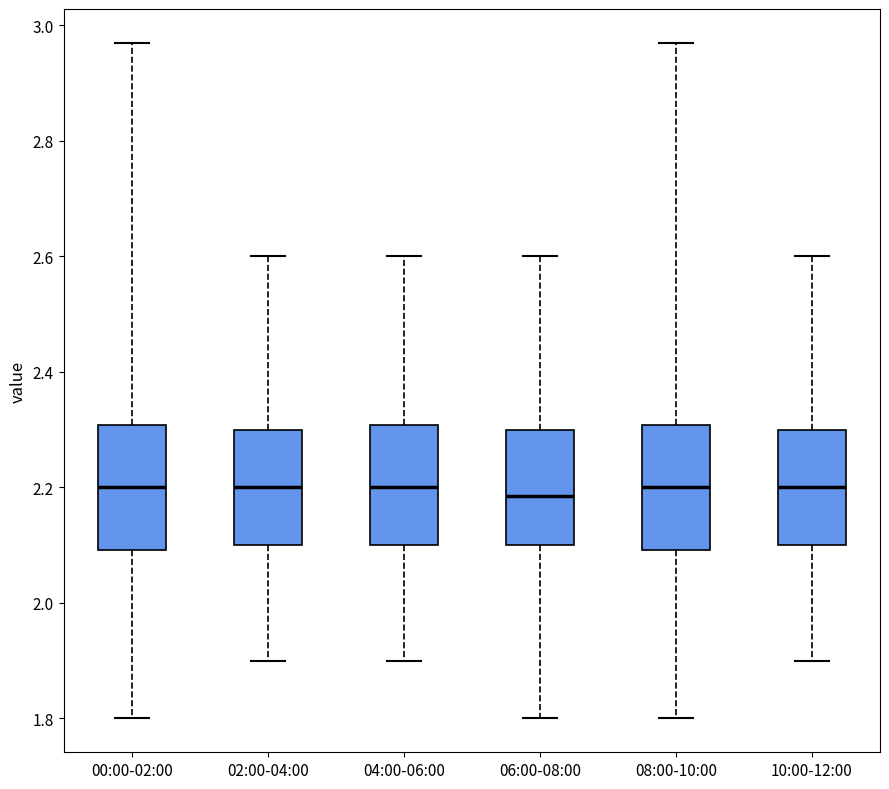

Reading left to right, transcribe this box plot: for each box, give where its median line is, the range the box spans, and where its two whiskers end, as read against the y-axis. The values are not printed on the chart, so give them approximately, as read against the axis.

00:00-02:00: median 2.20, box 2.10 to 2.30, whiskers 1.80 to 2.98
02:00-04:00: median 2.20, box 2.10 to 2.30, whiskers 1.90 to 2.60
04:00-06:00: median 2.20, box 2.10 to 2.30, whiskers 1.90 to 2.60
06:00-08:00: median 2.18, box 2.10 to 2.30, whiskers 1.80 to 2.60
08:00-10:00: median 2.20, box 2.10 to 2.30, whiskers 1.80 to 2.98
10:00-12:00: median 2.20, box 2.10 to 2.30, whiskers 1.90 to 2.60